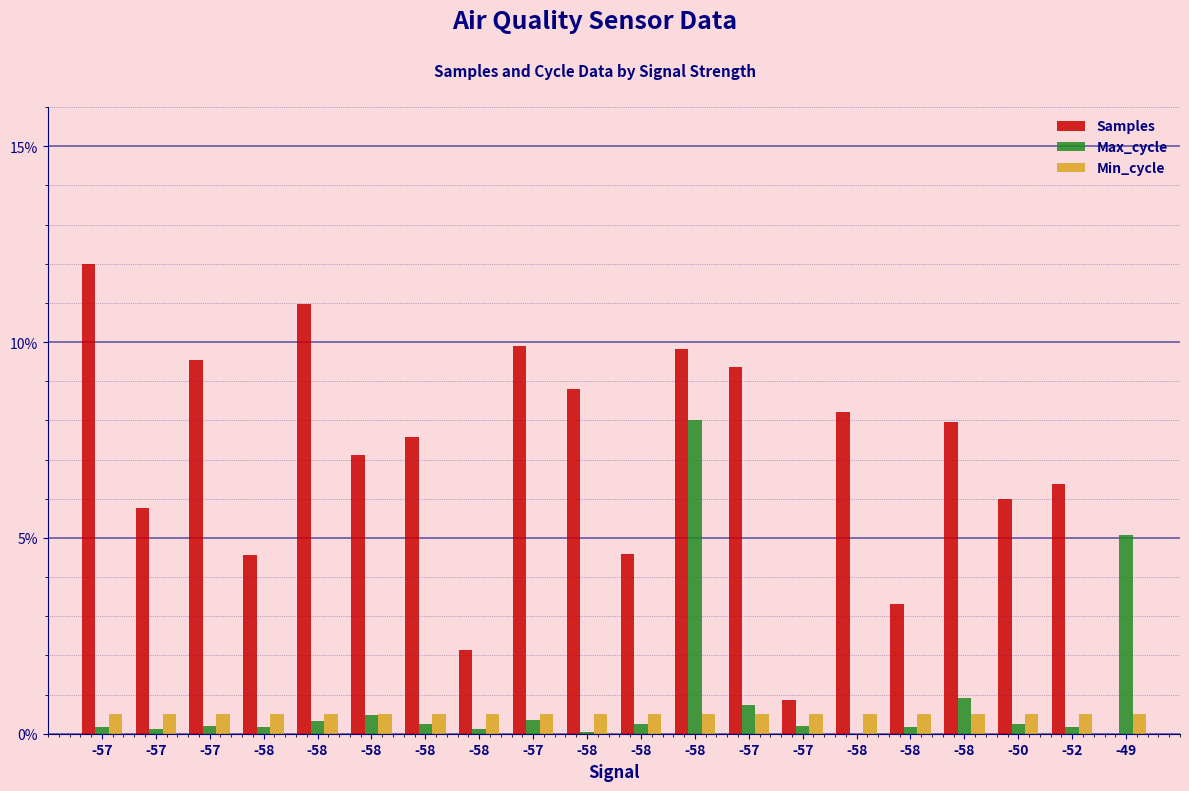

Does the chart contain stacked bars?

No